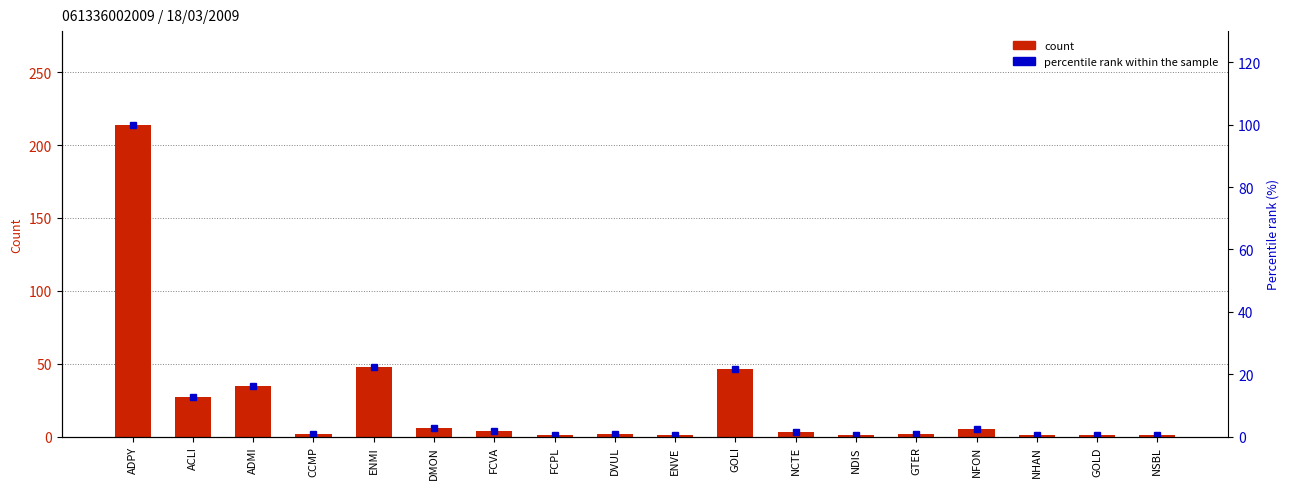

What is the sum of the percentile rank within the sample values at NSBL and ENVE?

0.9